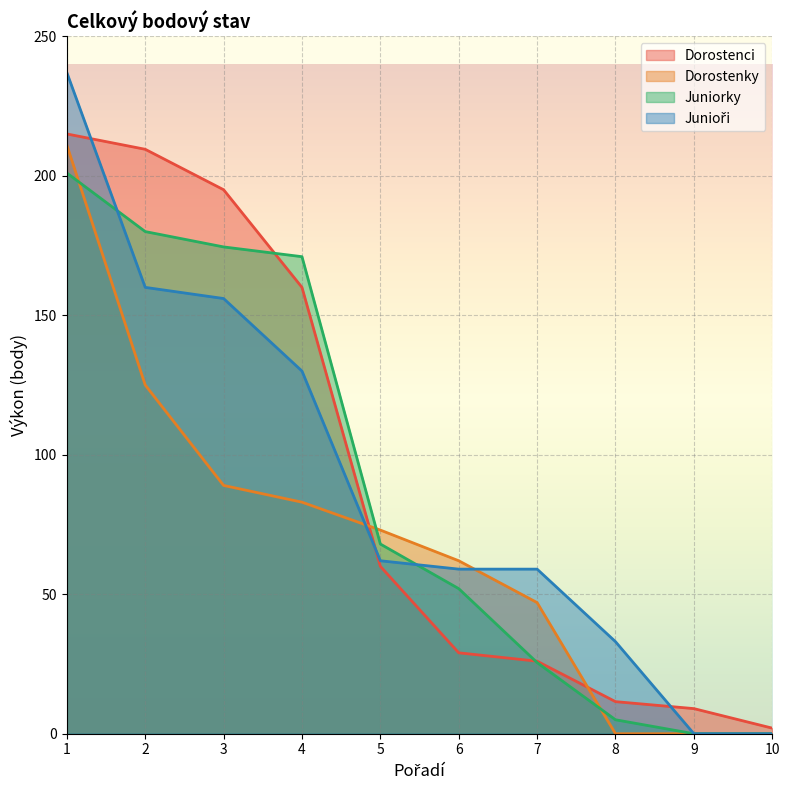

What is the maximum value for Dorostenky?

211.0